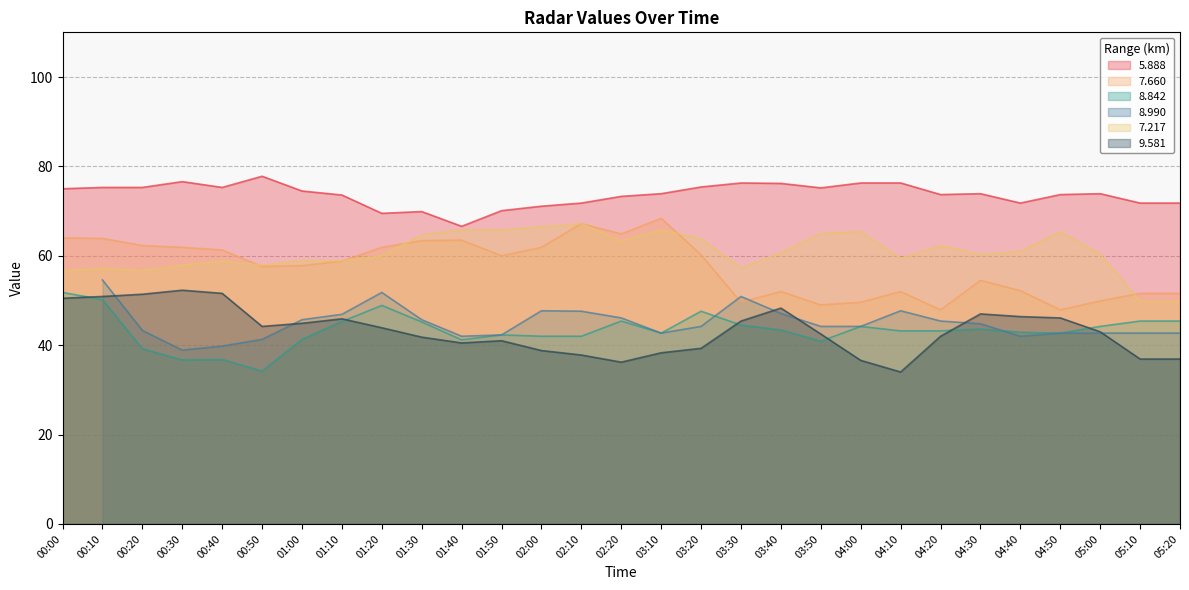

The value of 8.842 at 00:10 is 13.8. True or false?

False